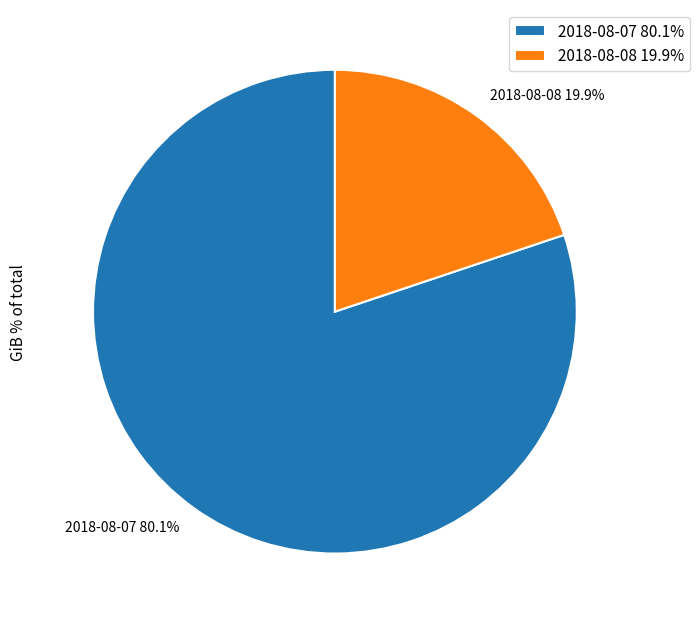

Does any single category account for the majority?

Yes